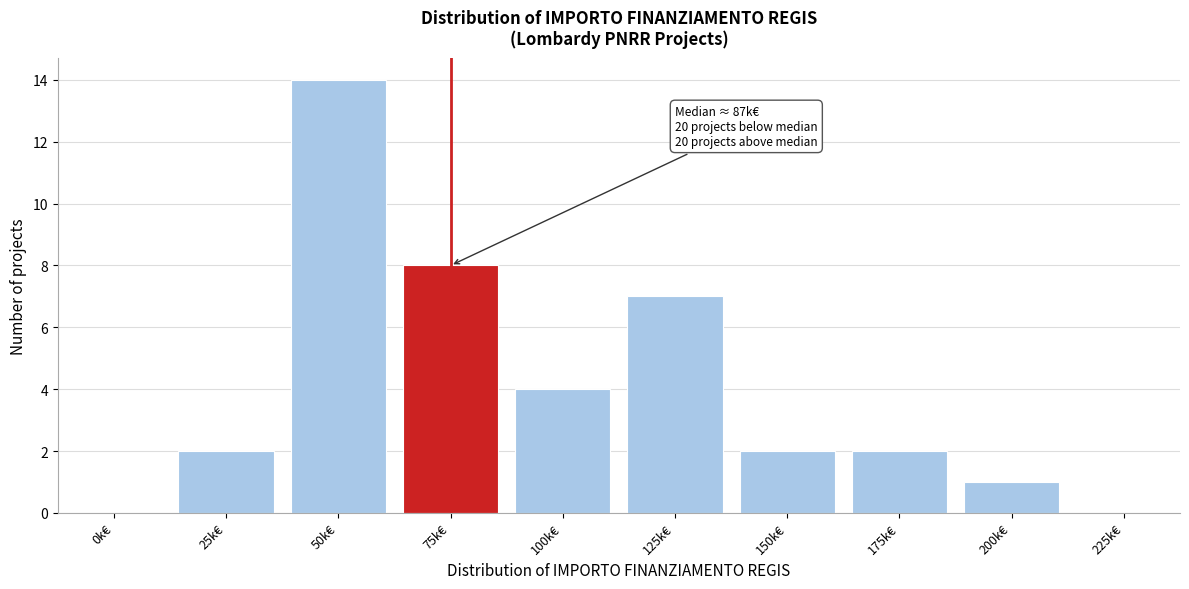

Reading left to right, what are all the values shown in this chart?

0k€=0	25k€=2	50k€=14	75k€=8	100k€=4	125k€=7	150k€=2	175k€=2	200k€=1	225k€=0